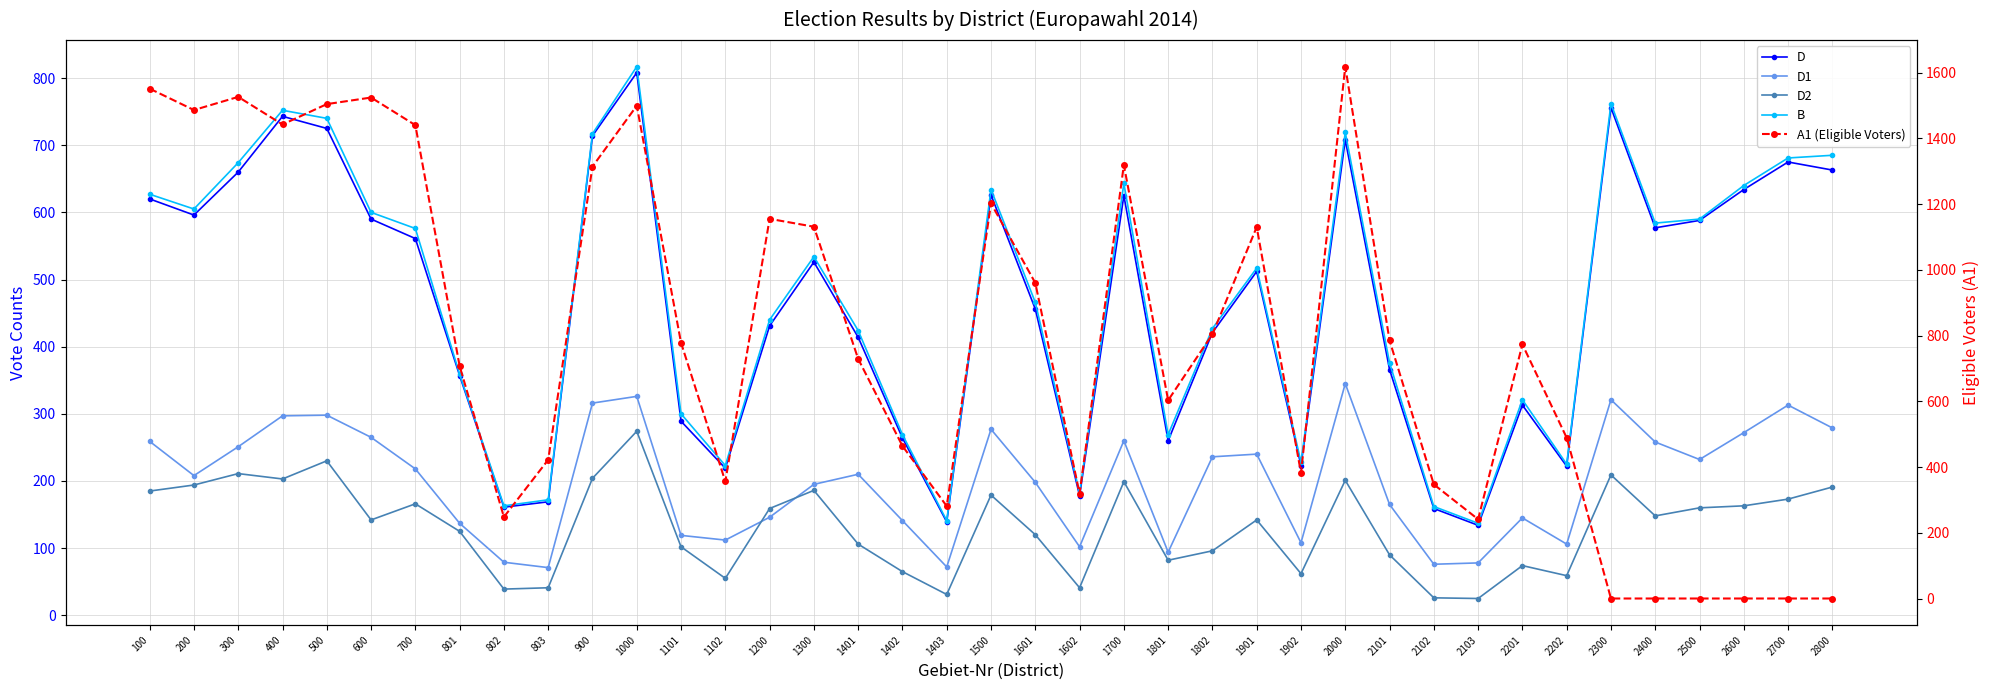

How many lines are shown in the chart?

5